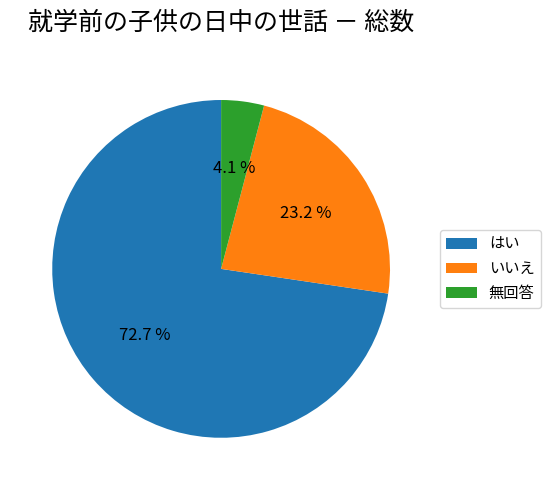

True or false: 無回答 accounts for 4% of the total.

True